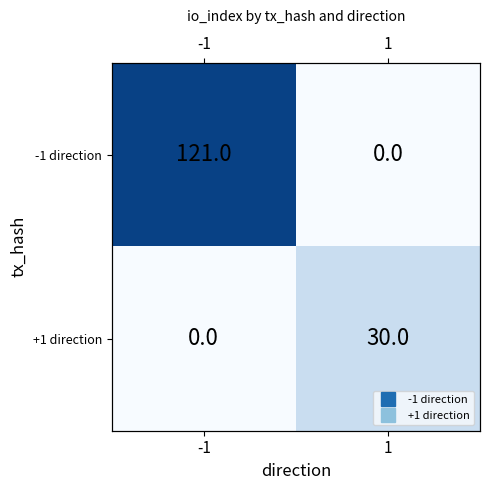

At how many categories does at least one series exceed 79?

1